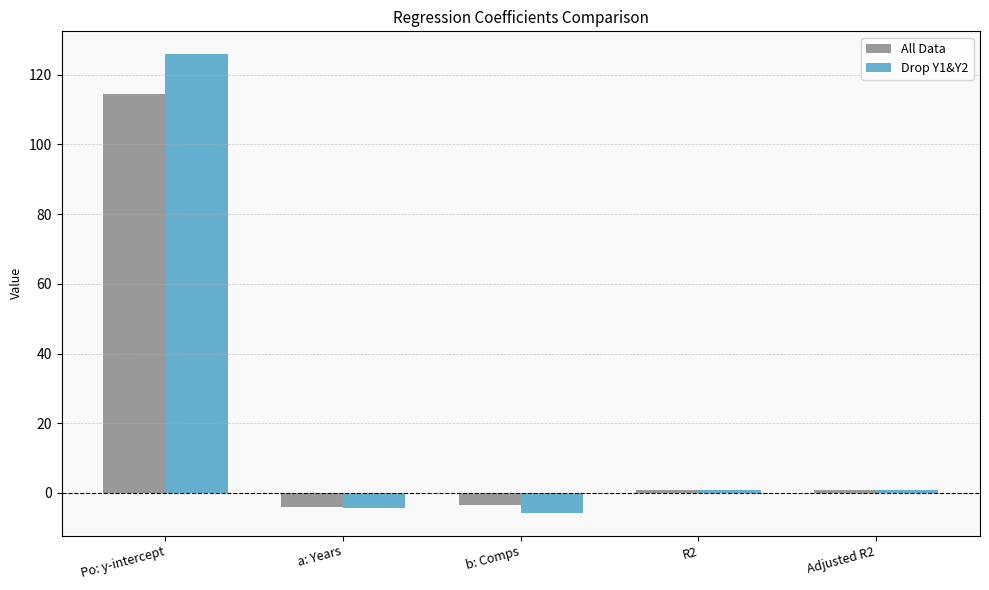

What is the label of the 4th bar from the left?

R2